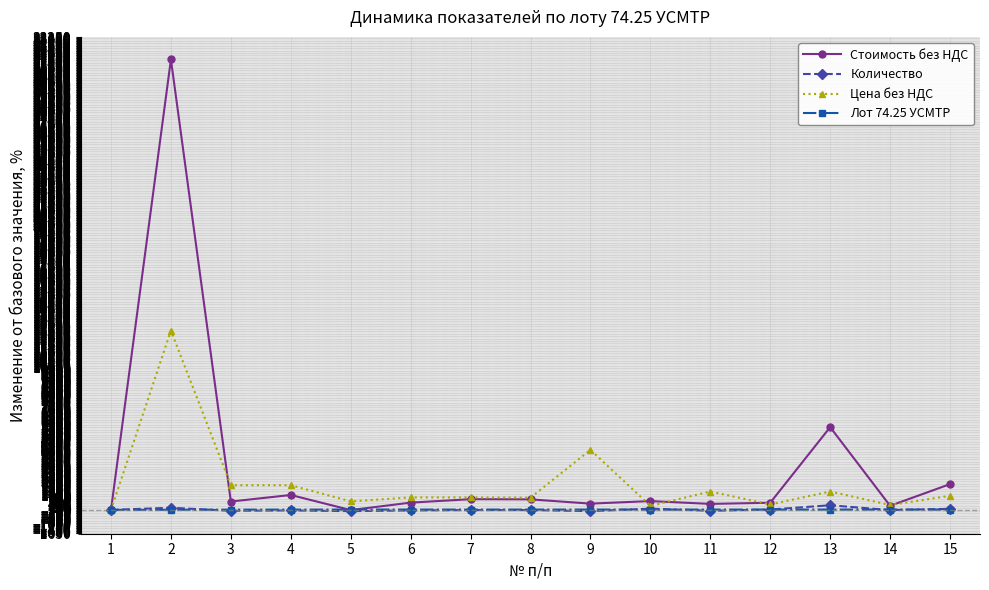

The value of Цена без НДС at 9 is 4222.1. True or false?

True